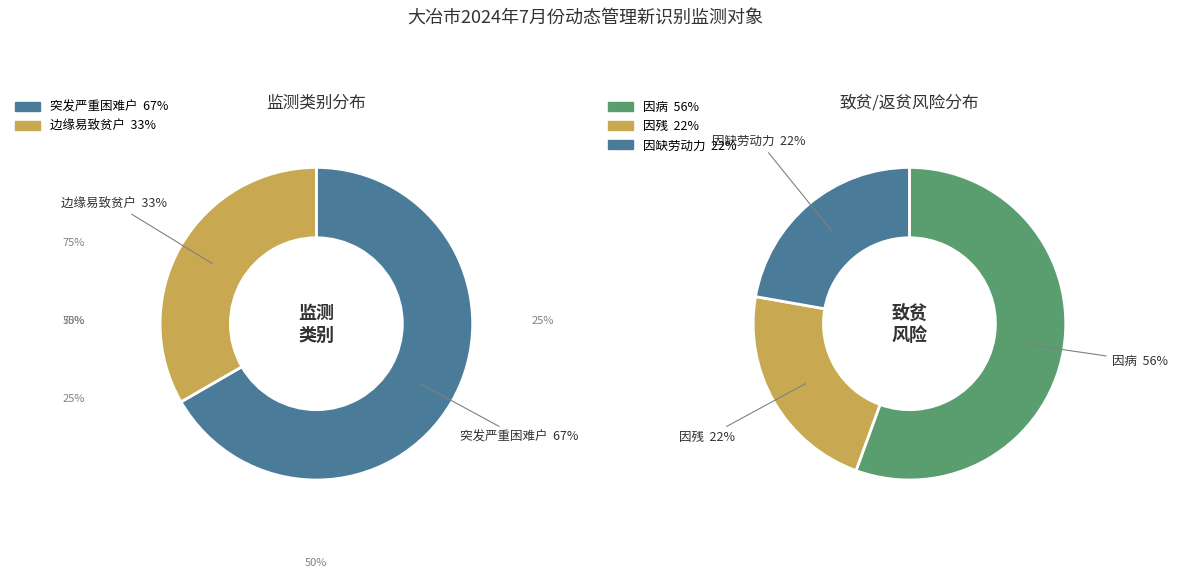

The 边缘易致贫户 slice represents 42% of the pie. True or false?

False